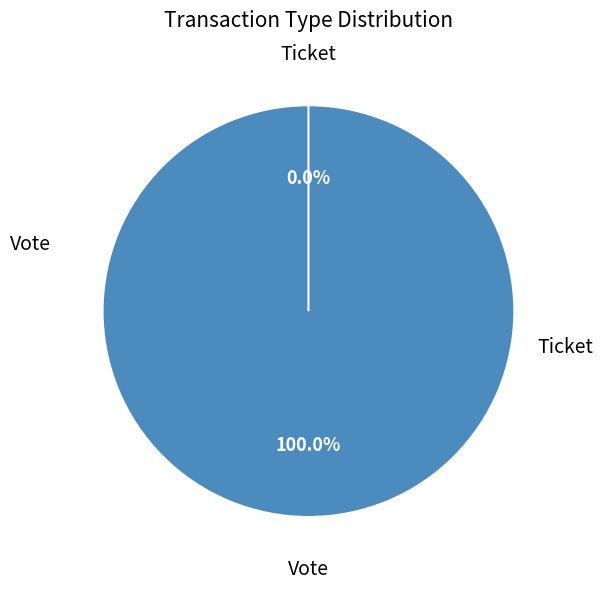

Is there any slice that represents more than half of the pie?

Yes